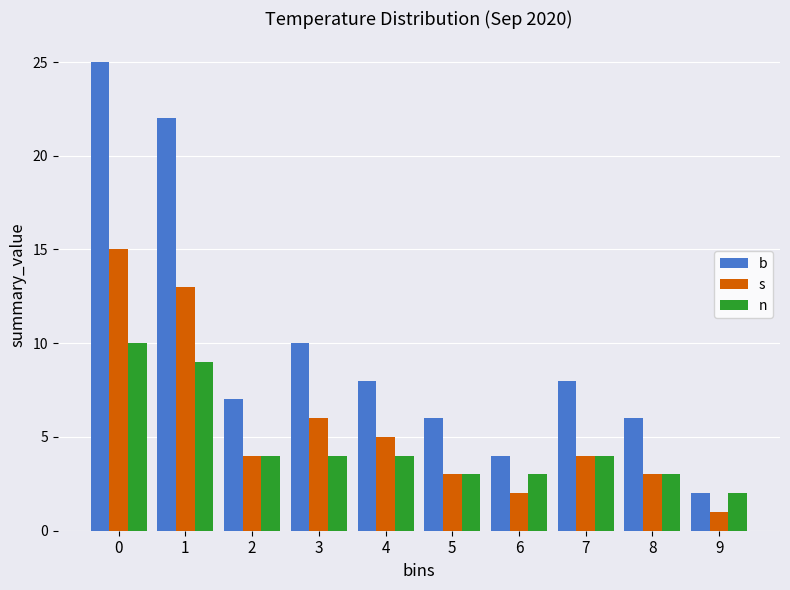

Reading right to left, what are all the values shown in this chart?

b: 9=2	8=6	7=8	6=4	5=6	4=8	3=10	2=7	1=22	0=25
s: 9=1	8=3	7=4	6=2	5=3	4=5	3=6	2=4	1=13	0=15
n: 9=2	8=3	7=4	6=3	5=3	4=4	3=4	2=4	1=9	0=10